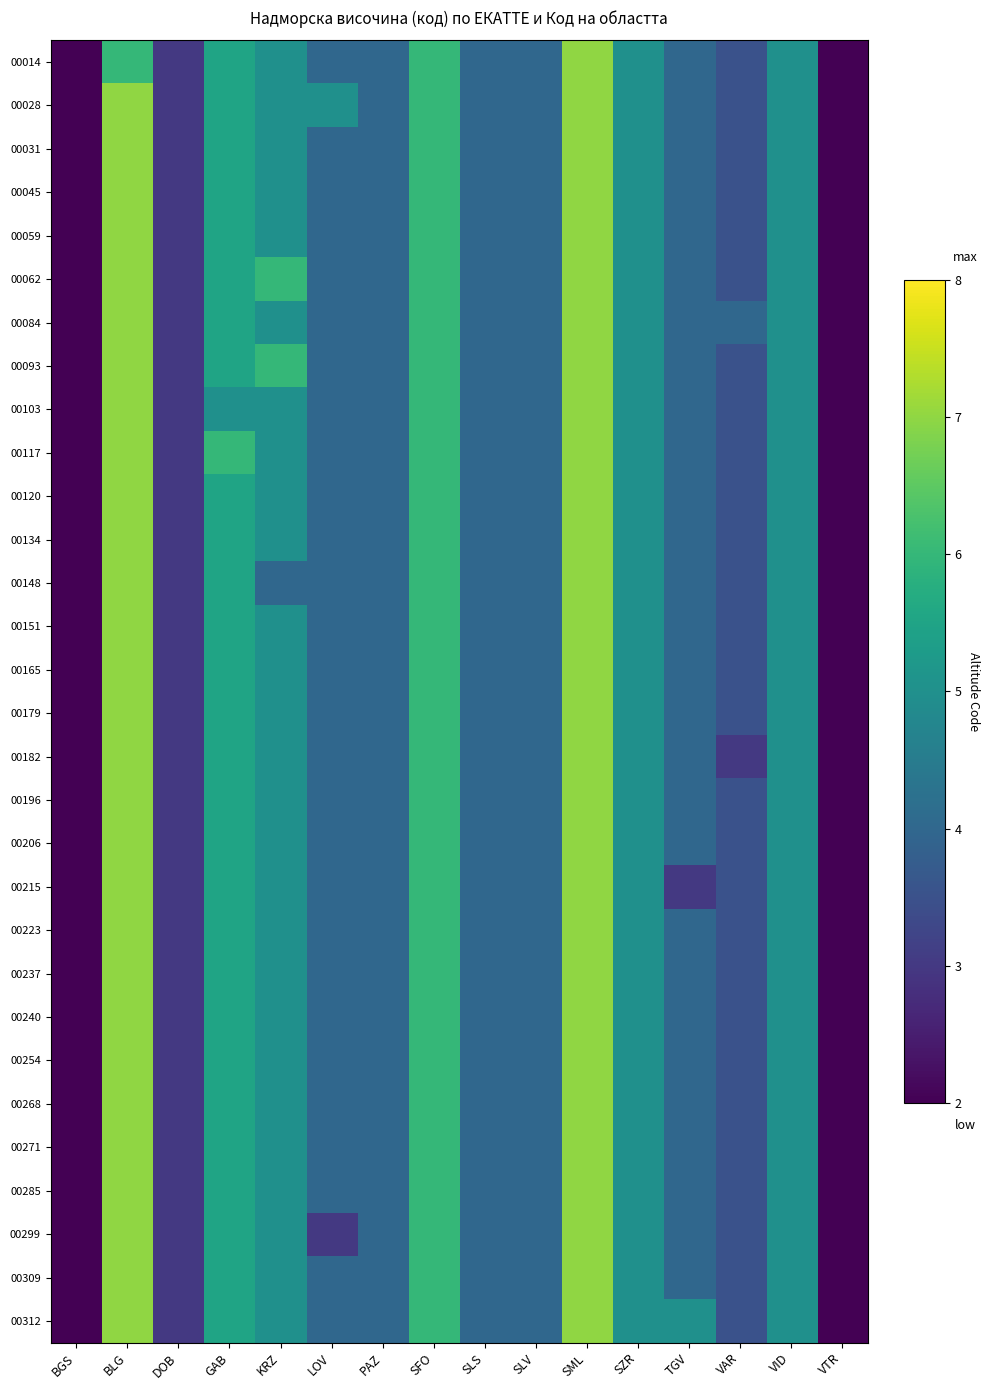

At how many categories does at least one series exceed 4?

9